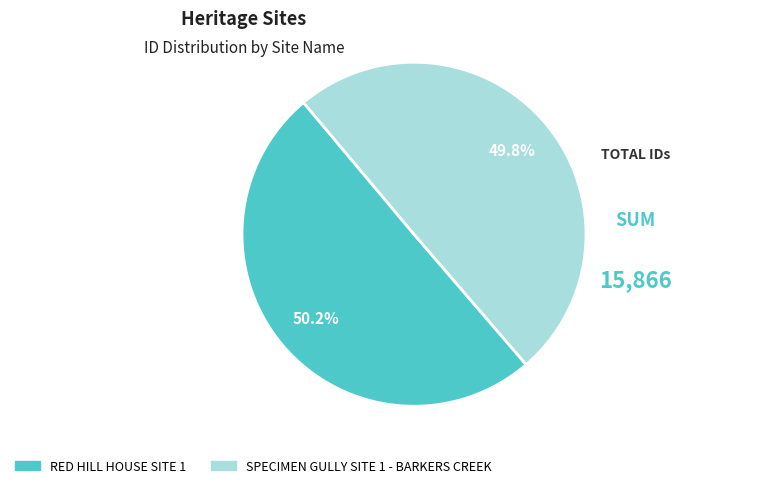

What percentage is the RED HILL HOUSE SITE 1 slice, to the nearest percent?

50%